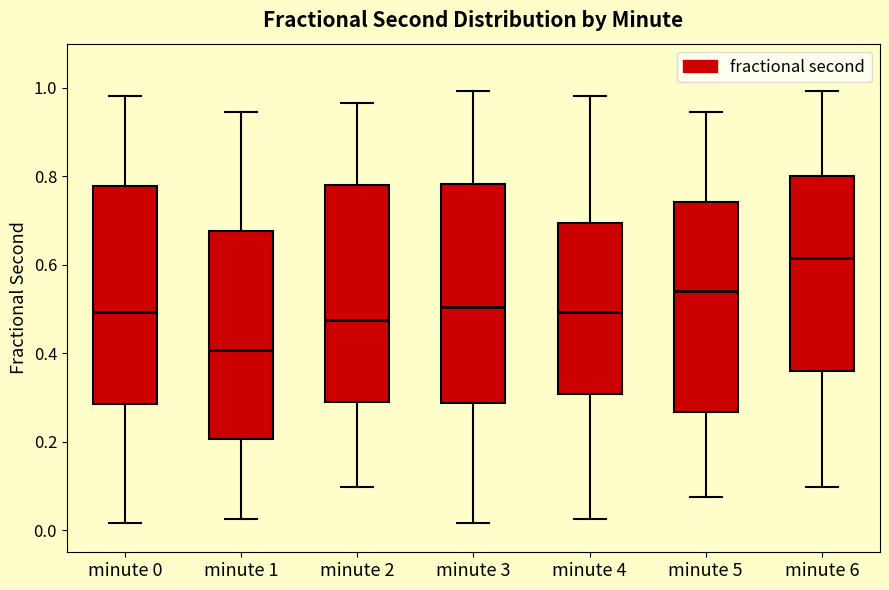

Where is the upper edge of the box for minute 6 on the y-axis? The values are not printed on the chart, so give them approximately, as read against the axis.

0.80